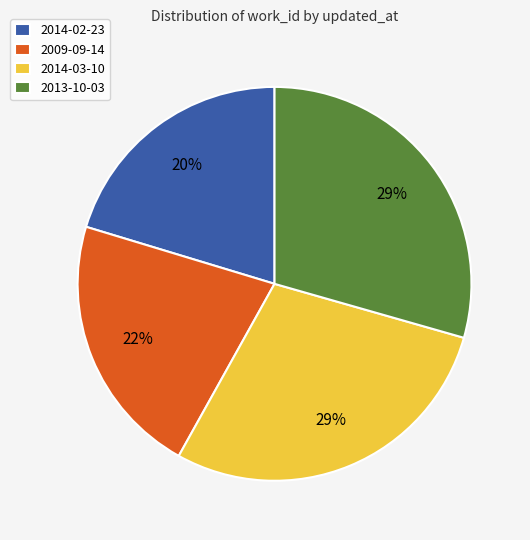

To the nearest percent, what is the difference between the 2009-09-14 and 2014-03-10 slice percentages?

7%